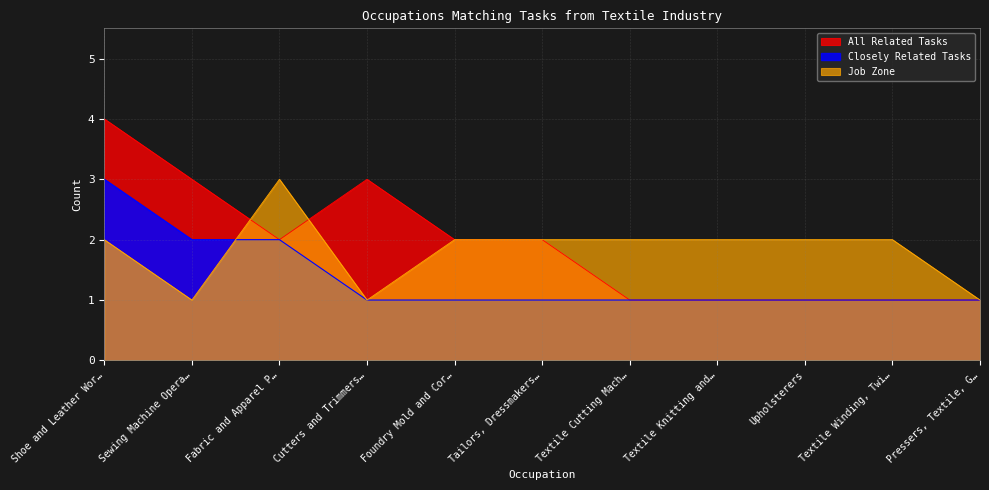

What position from the left is Foundry Mold and Cor…?

5